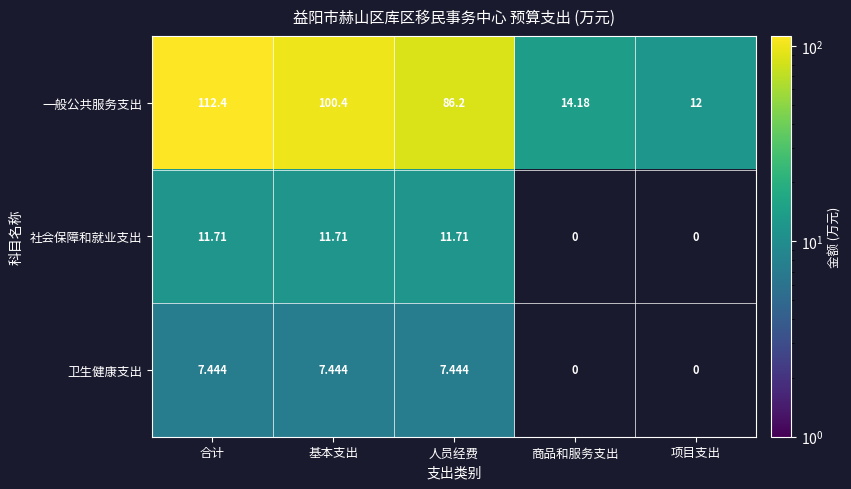

At how many categories does at least one series exceed 46?

3